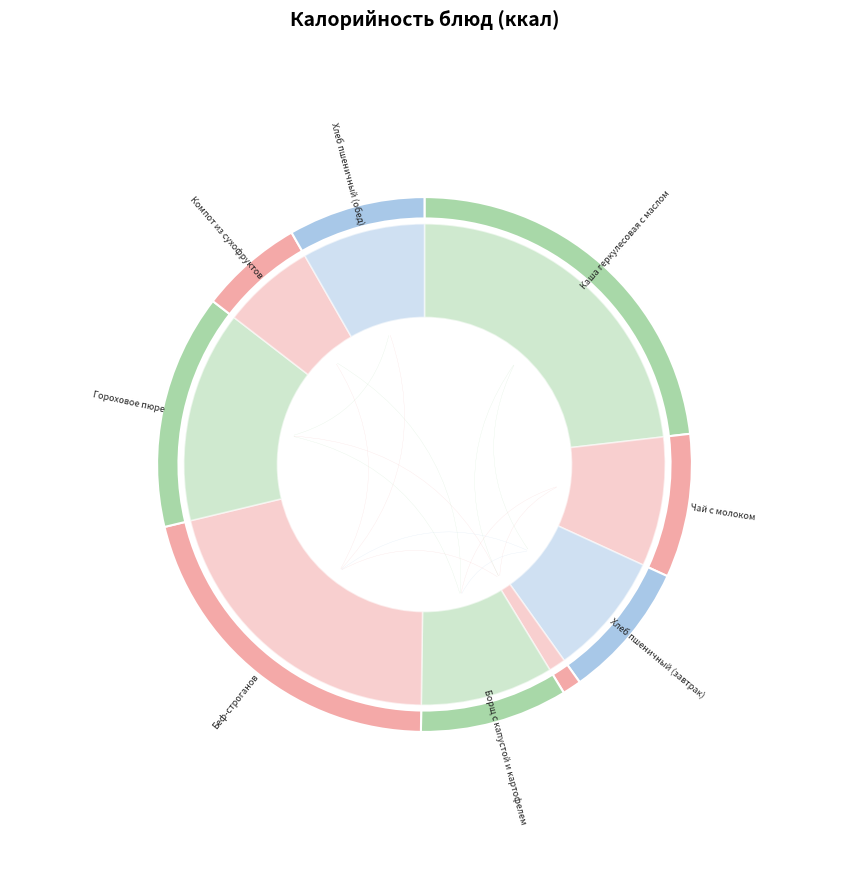

What is the change in value from Гороховое пюре to Компот из сухофруктов?

-98.0